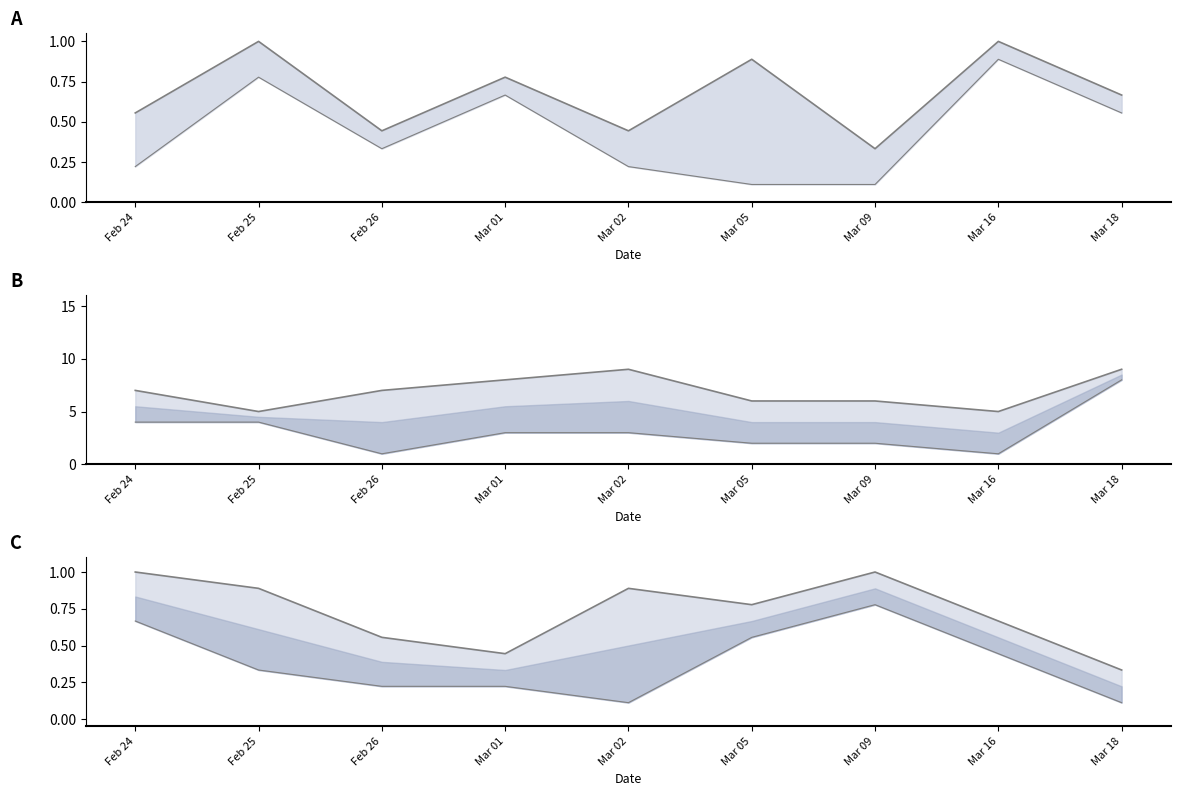

Does the chart have visible grid lines?

No